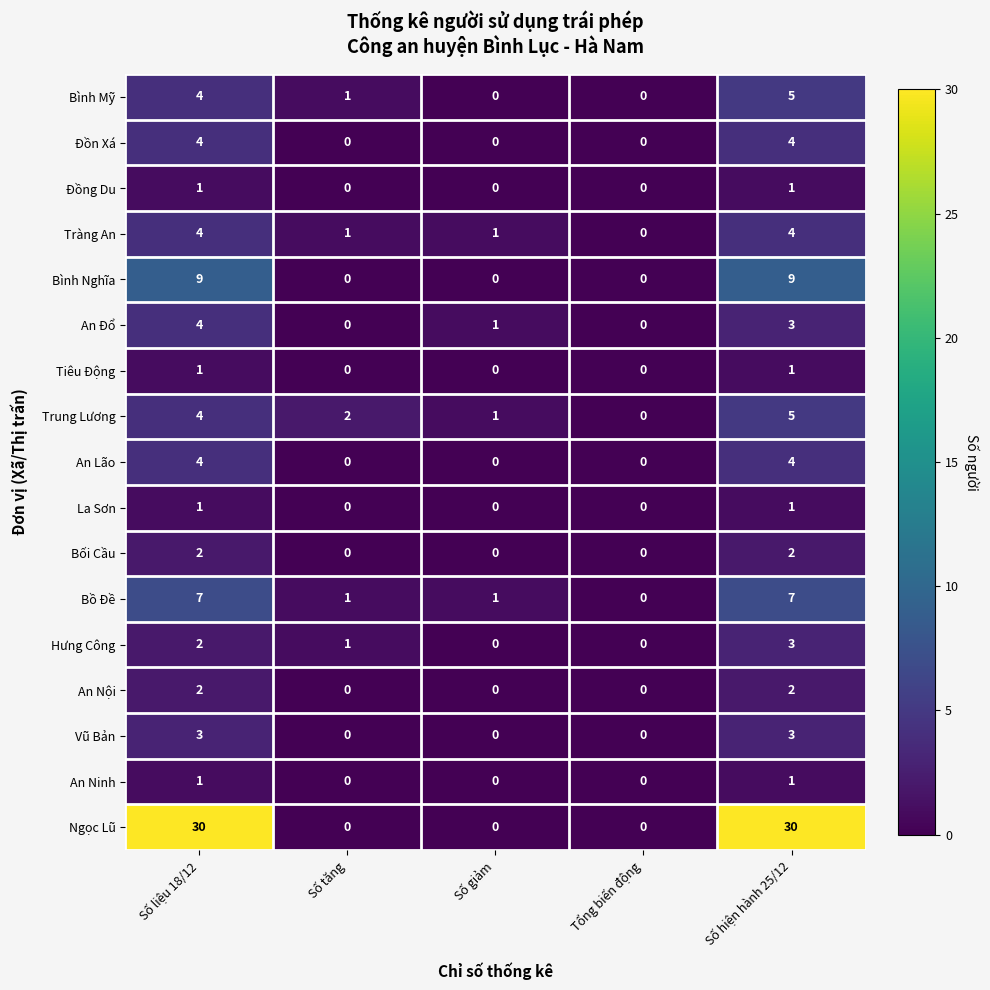

Which series has the largest total across all categories?

Ngọc Lũ